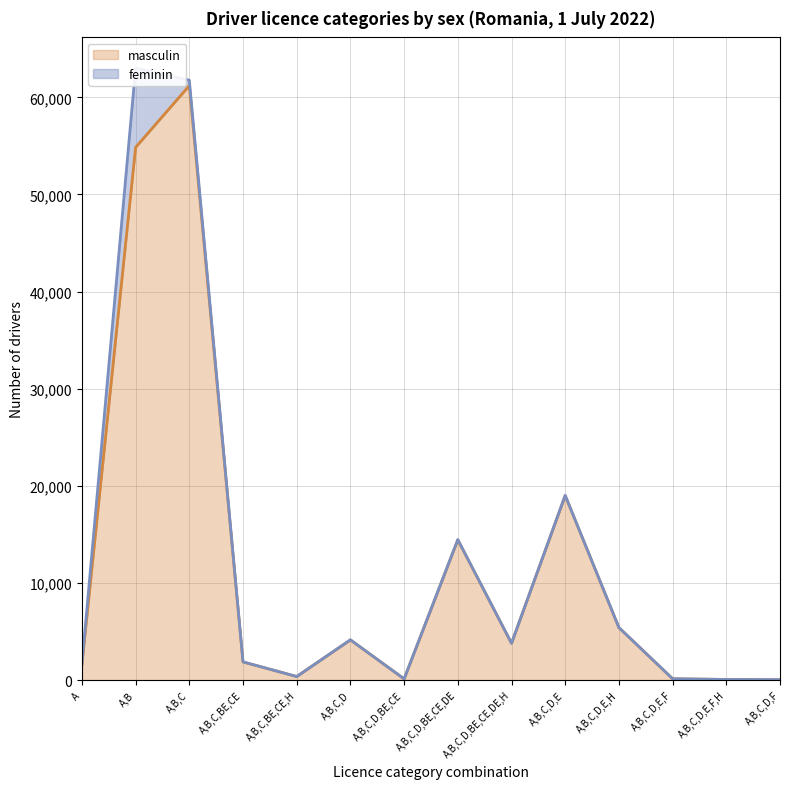

Rank the categories by value from lowest to highest.

A,B,C,D,F, A,B,C,D,E,F,H, A,B,C,D,BE,CE, A,B,C,D,E,F, A,B,C,BE,CE,H, A, A,B,C,BE,CE, A,B,C,D,BE,CE,DE,H, A,B,C,D, A,B,C,D,E,H, A,B,C,D,BE,CE,DE, A,B,C,D,E, A,B, A,B,C